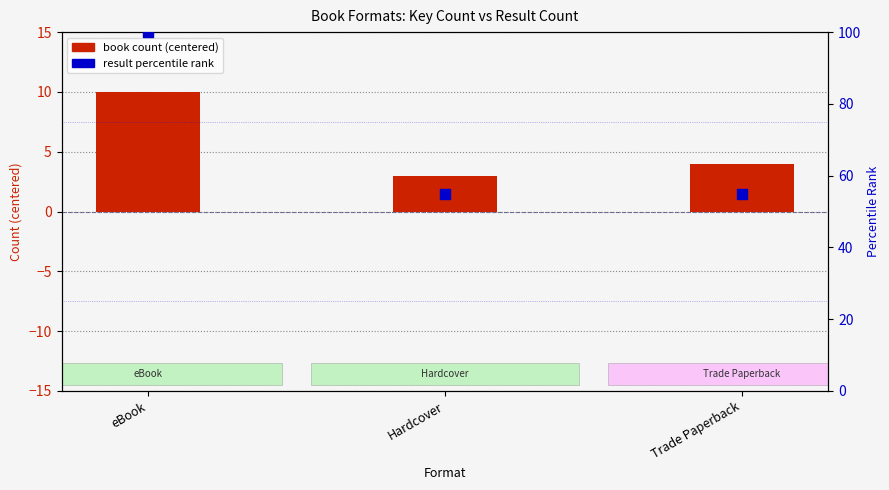

Which series has the largest Y range (max minus min)?

result percentile rank